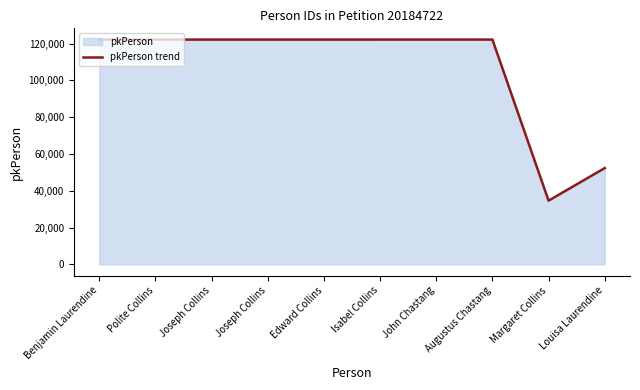

What is the difference between the second highest and second lowest values?

69890